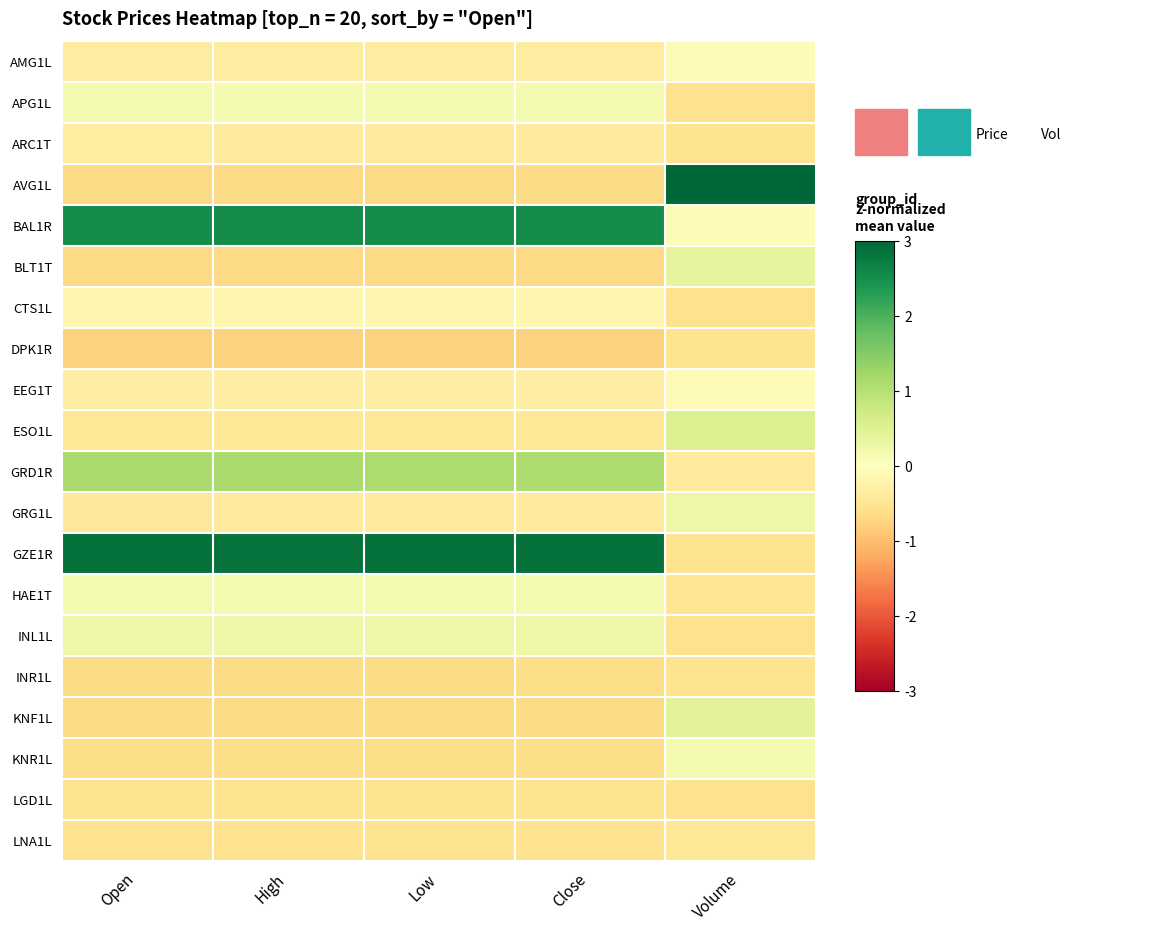

At how many categories does at least one series exceed 3?

1